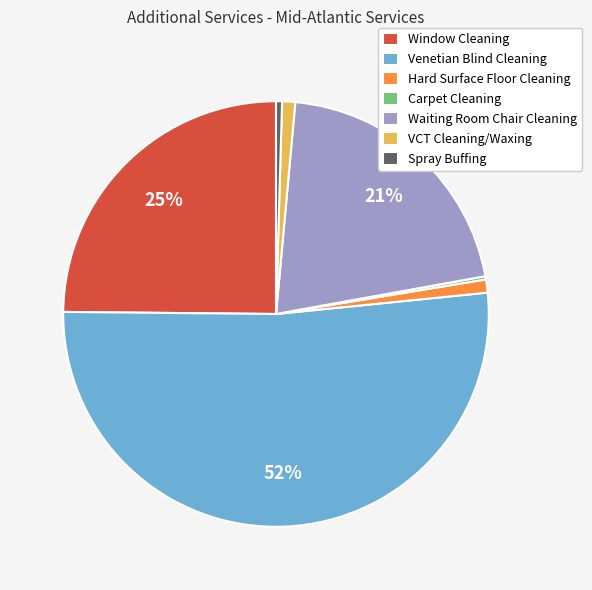

Which category has the biggest portion of the pie?

Venetian Blind Cleaning